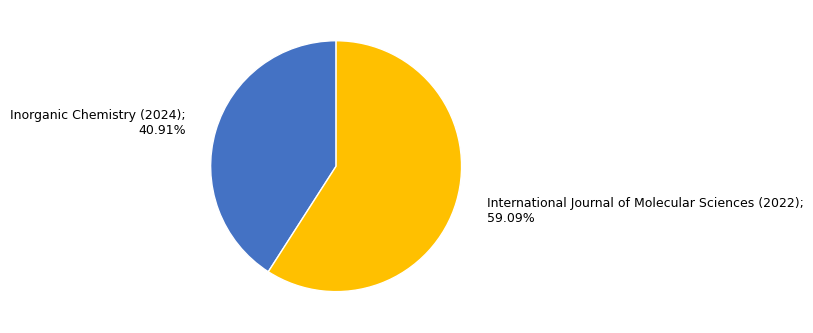

Is there a majority slice in this chart?

Yes